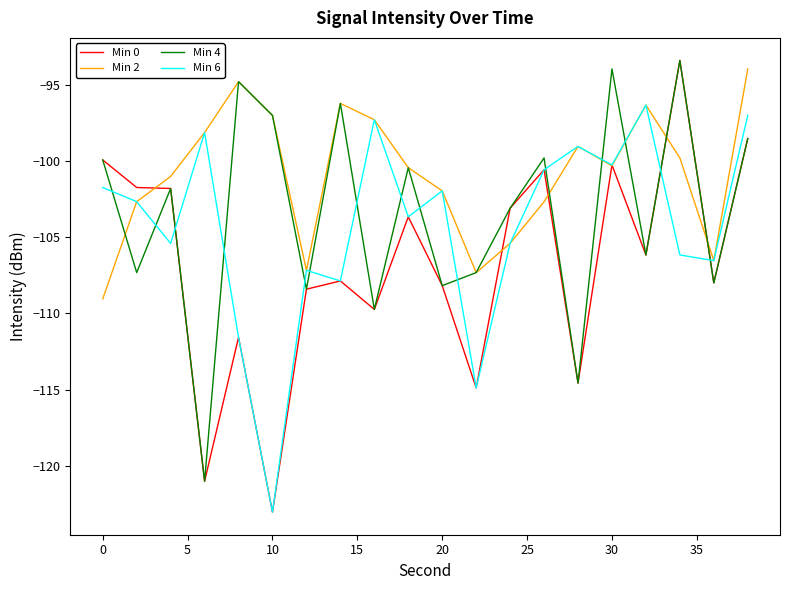

How many values in the Min 2 series are below -100?

11